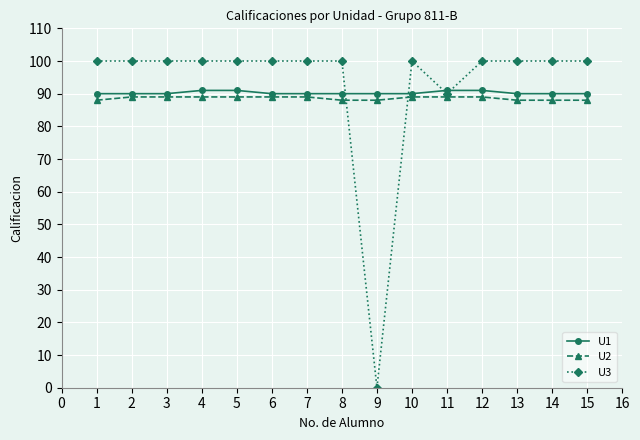

What are all the series names shown in the legend?

U1, U2, U3